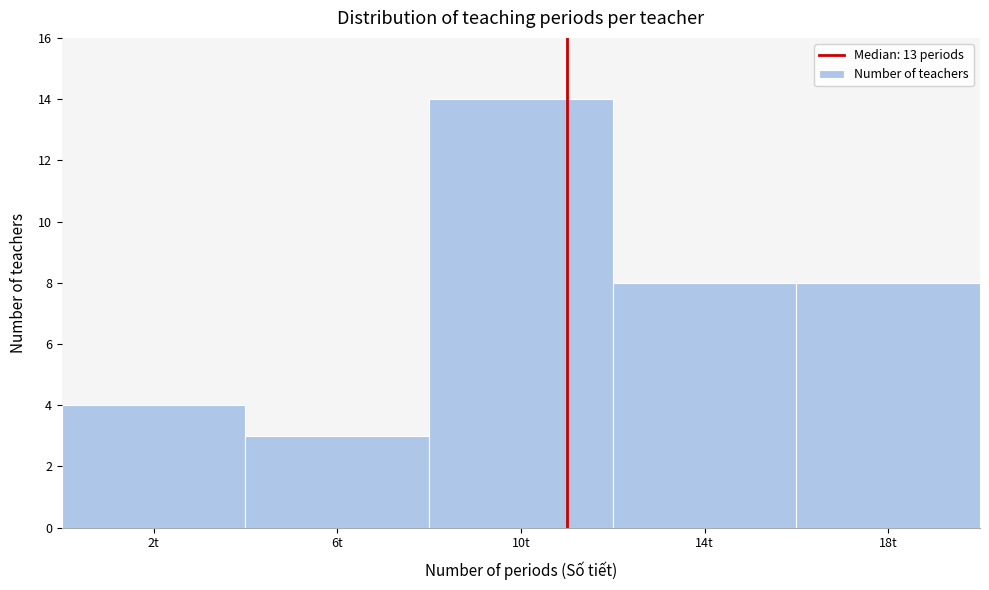

Reading left to right, list all the values displayed in this chart.

2t=4	6t=3	10t=14	14t=8	18t=8